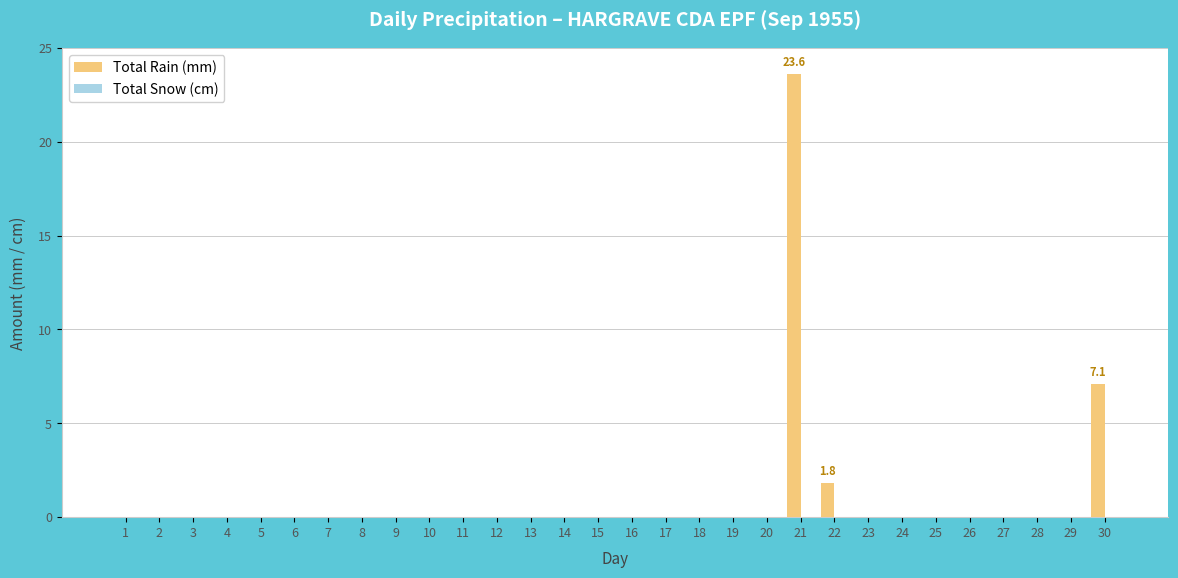

At which category does the chart reach its peak across all series?

21